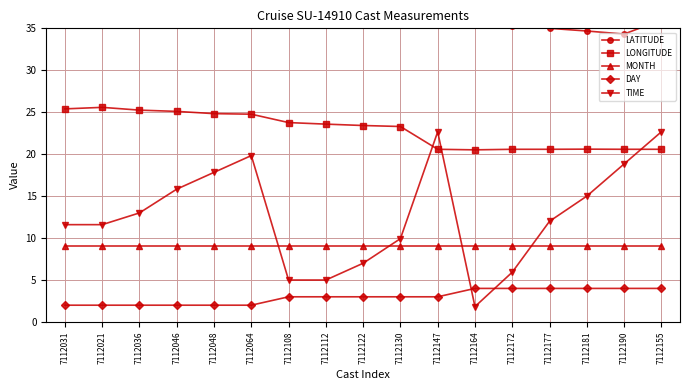

In LATITUDE, how many points are higher than both neighbors (excluding endpoints)?

1